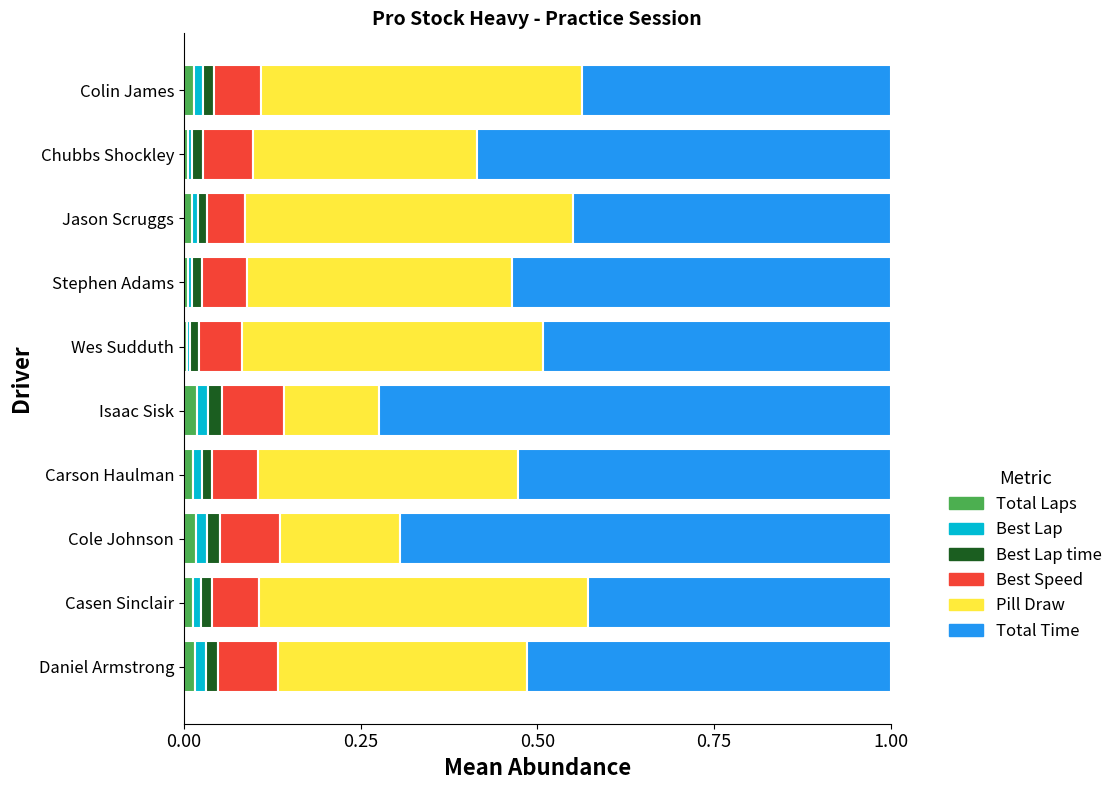

Count the number of data series in this chart.

6